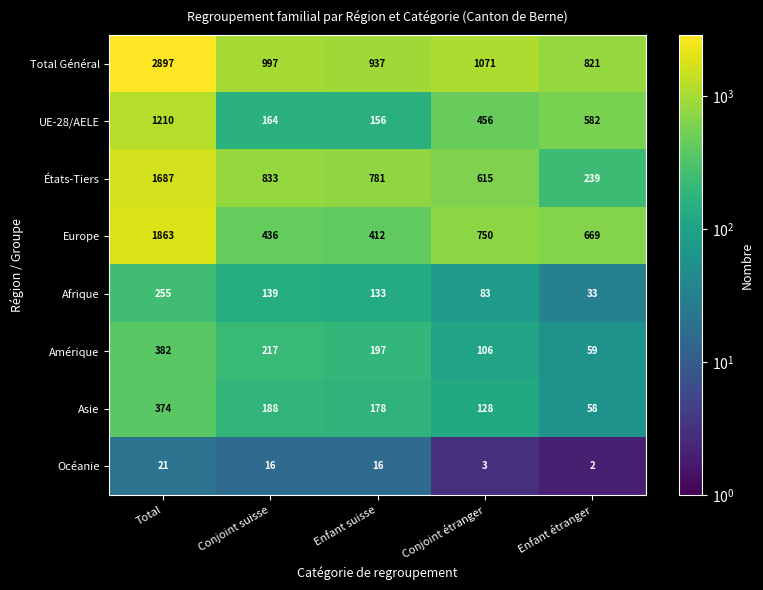

The Europe series shows 241 at Enfant suisse. True or false?

False